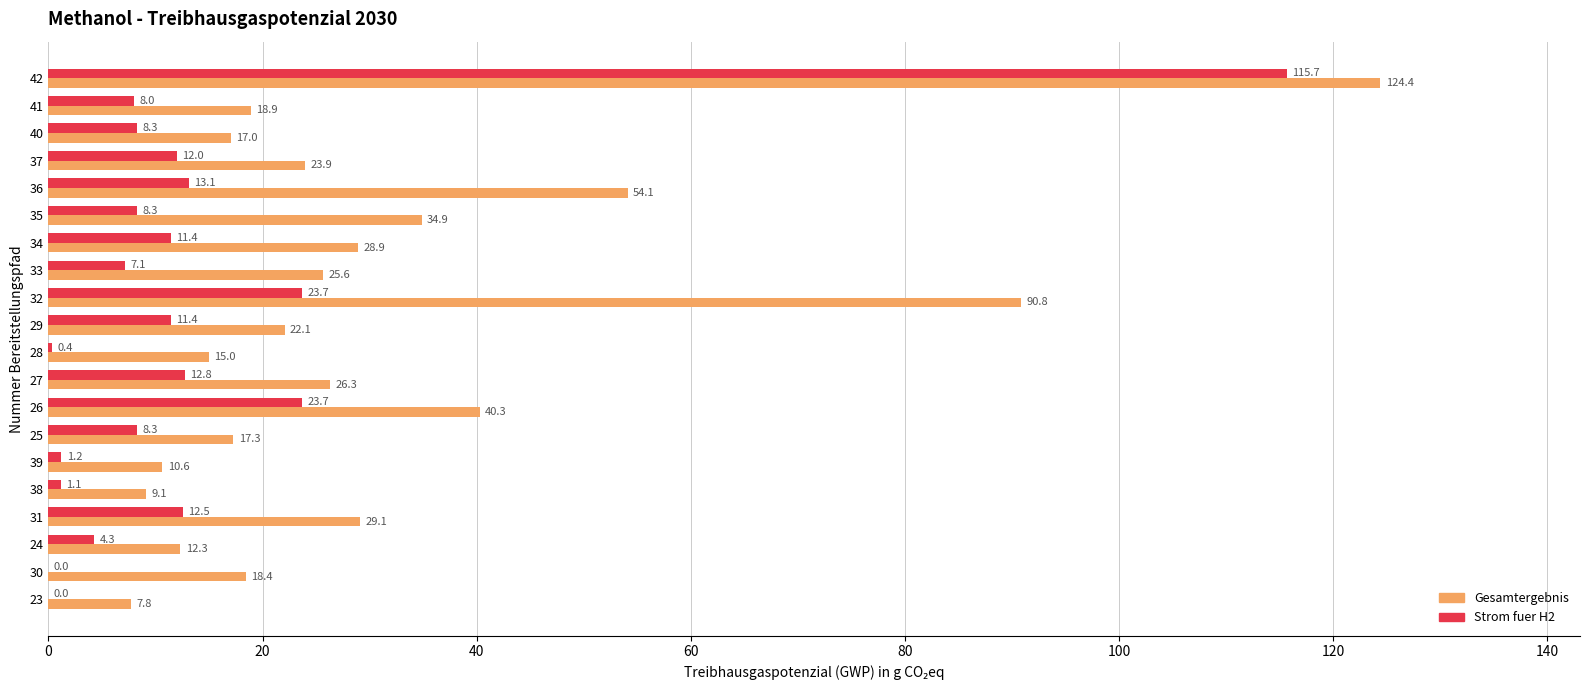

What is the sum of all Strom fuer H2 values?

283.3